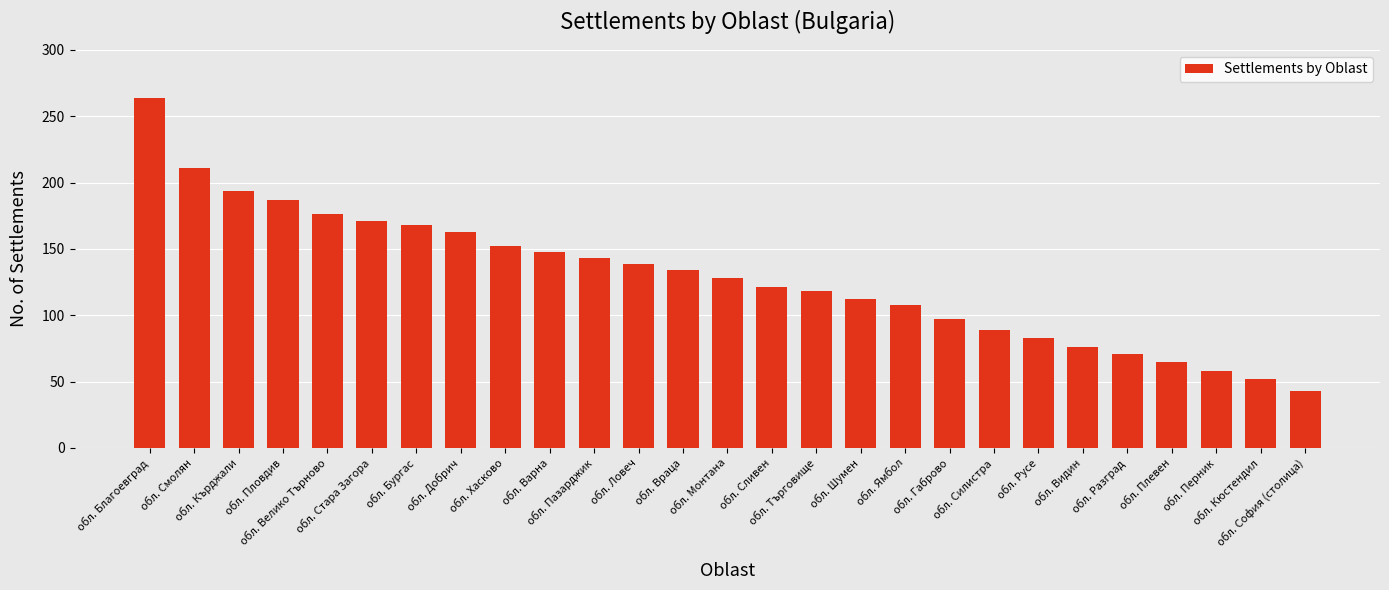

The value at обл. Благоевград is 264. True or false?

True